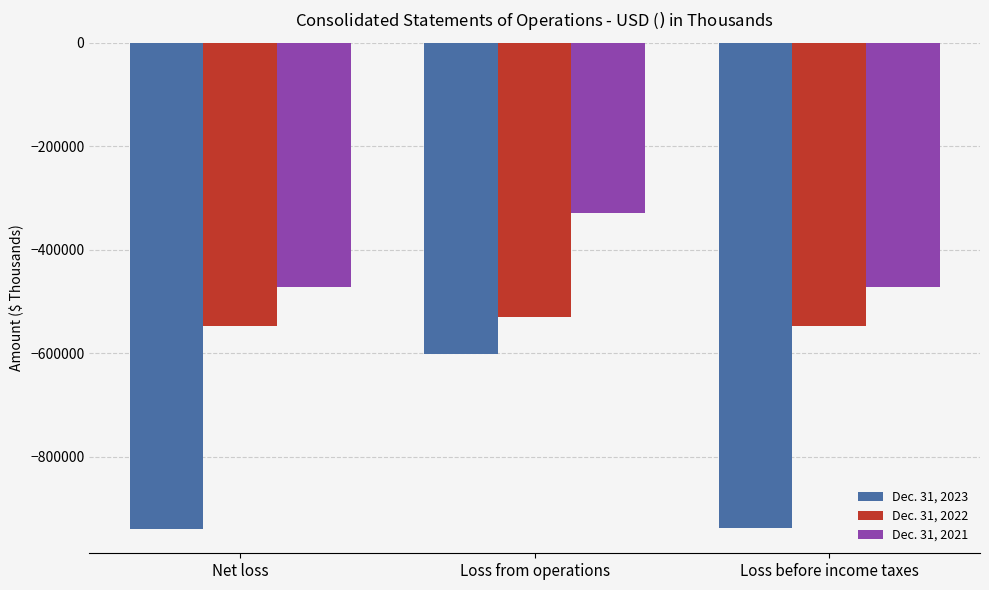

Rank the series at Loss before income taxes from lowest to highest value.

Dec. 31, 2023, Dec. 31, 2022, Dec. 31, 2021